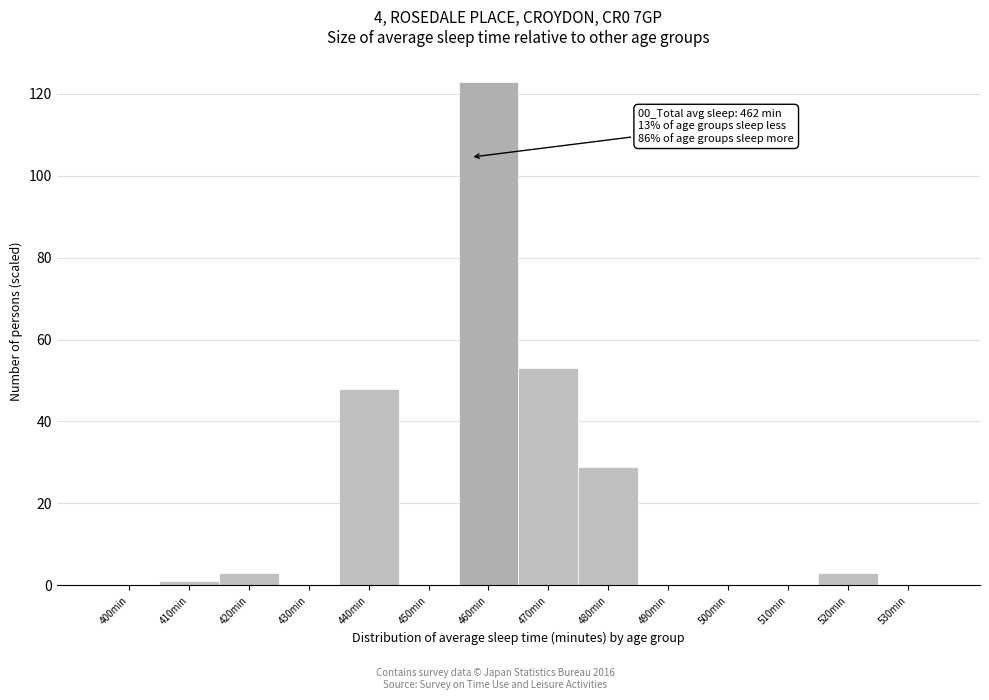

Reading right to left, transcribe all the data shown in this chart.

530min=0	520min=3	510min=0	500min=0	490min=0	480min=29	470min=53	460min=123	450min=0	440min=48	430min=0	420min=3	410min=1	400min=0